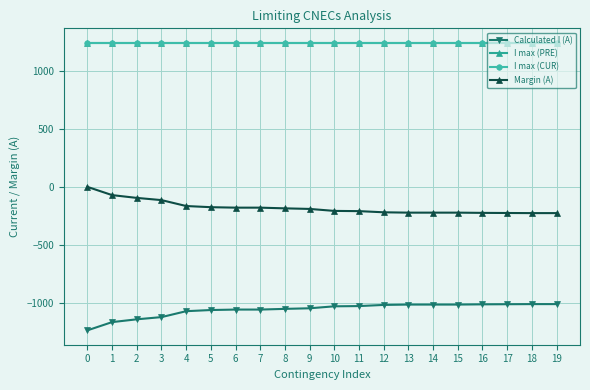

True or false: I max (PRE) has a value of 312 at 8.

False